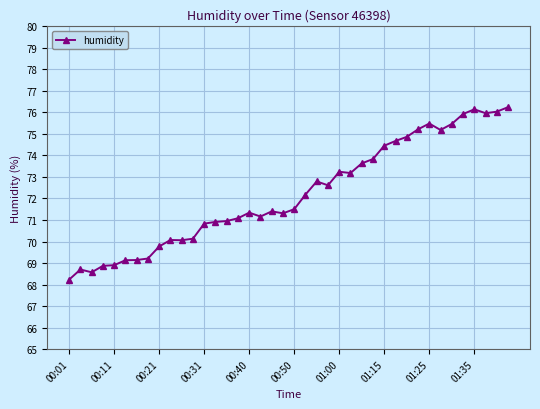

What is the value of the 6th point from the left?

69.1